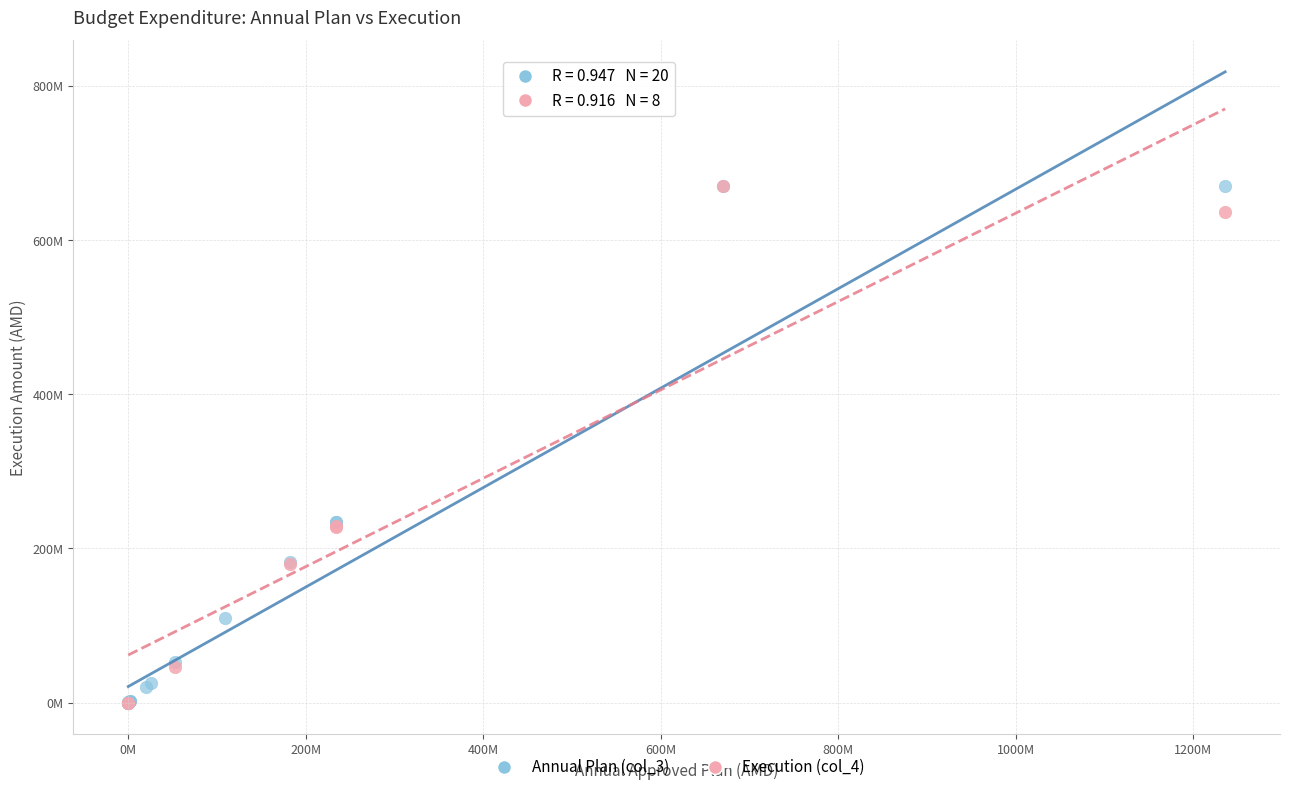

What are all the series names shown in the legend?

Annual Plan (col_3), Execution (col_4)